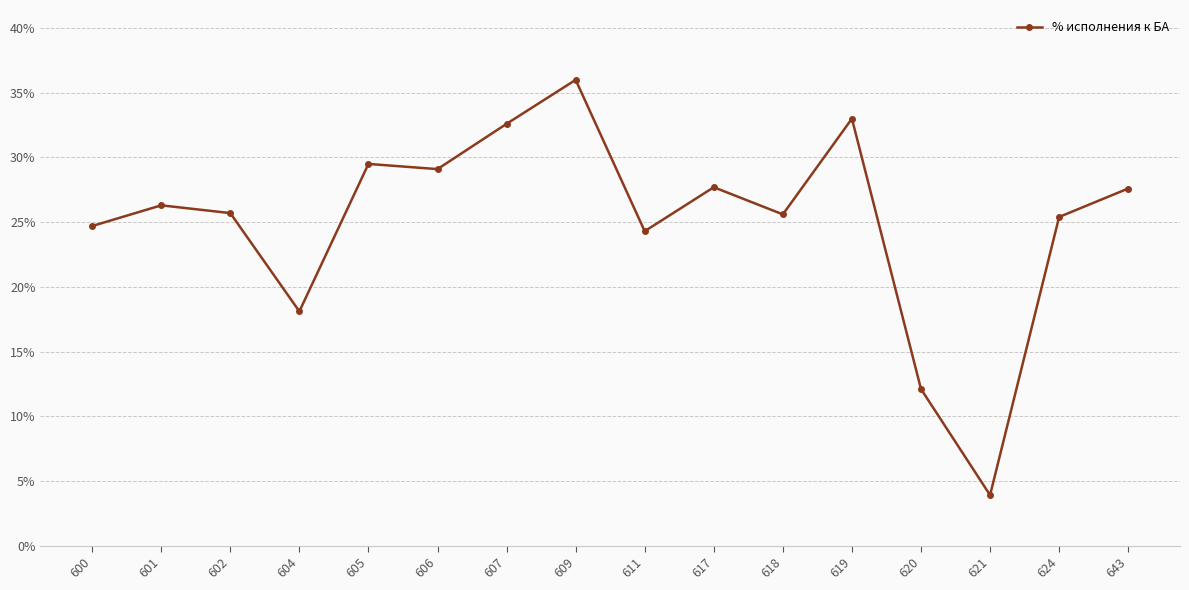

How many interior local valleys (lower than both neighbors) does the data have?

5